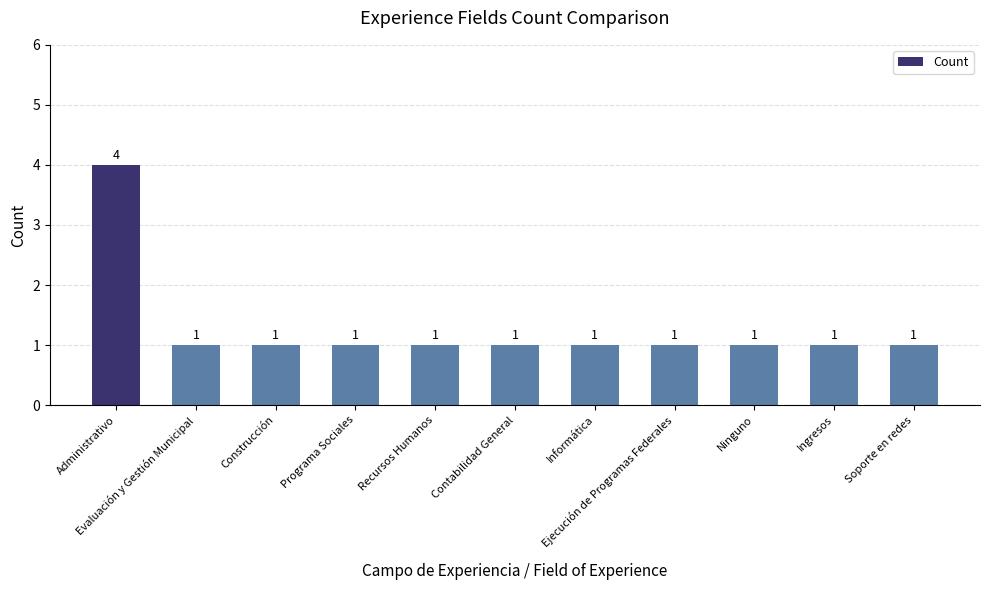

What is the value of the 11th bar from the left?

1